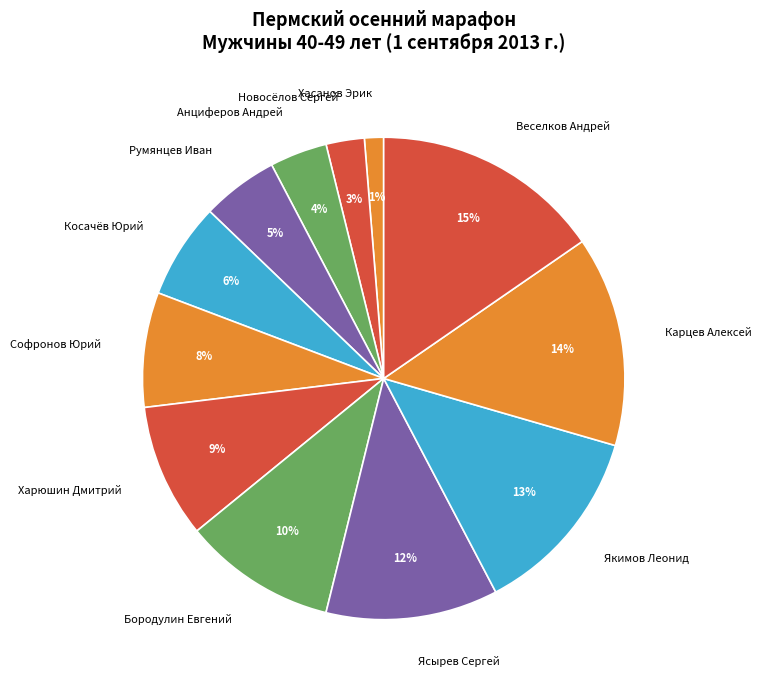

Do Новосёлов Сергей and Софронов Юрий together represent more than half of the pie?

No